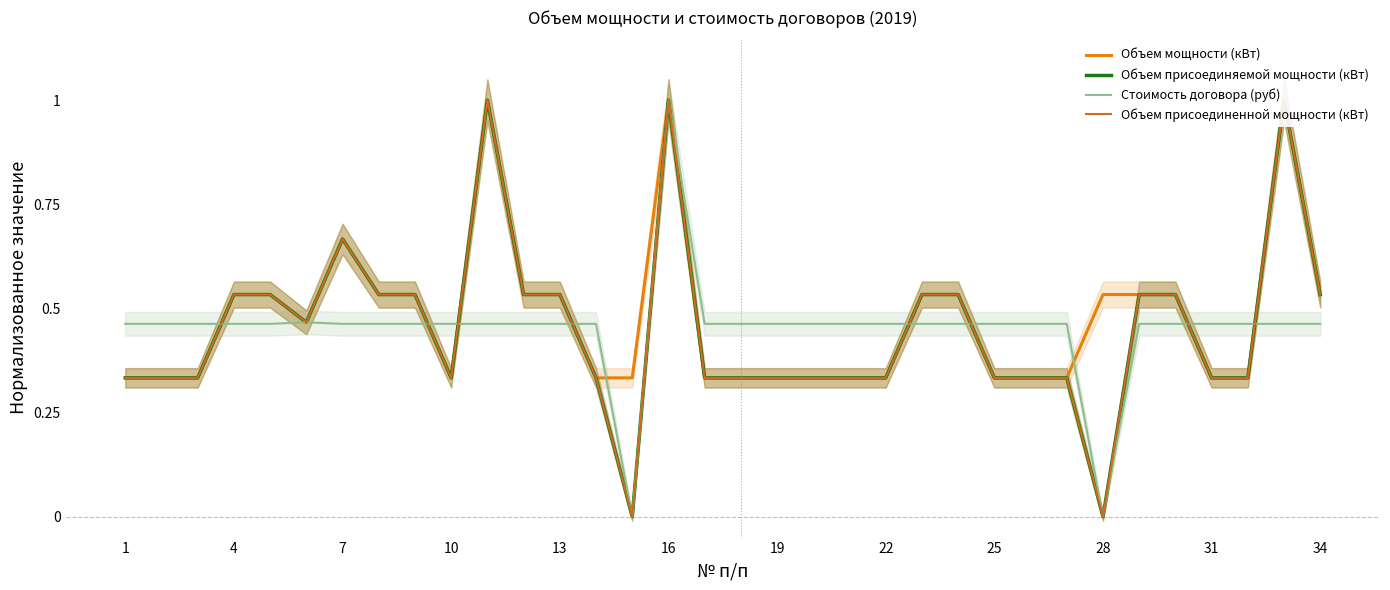

Does the chart display data point markers on the line(s)?

No